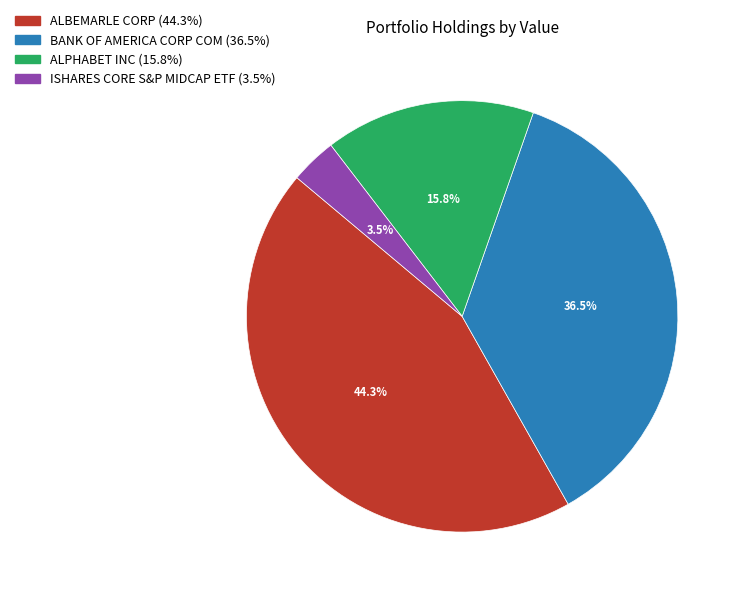

To the nearest percent, what is the combined percentage of ALPHABET INC and BANK OF AMERICA CORP COM?

52%